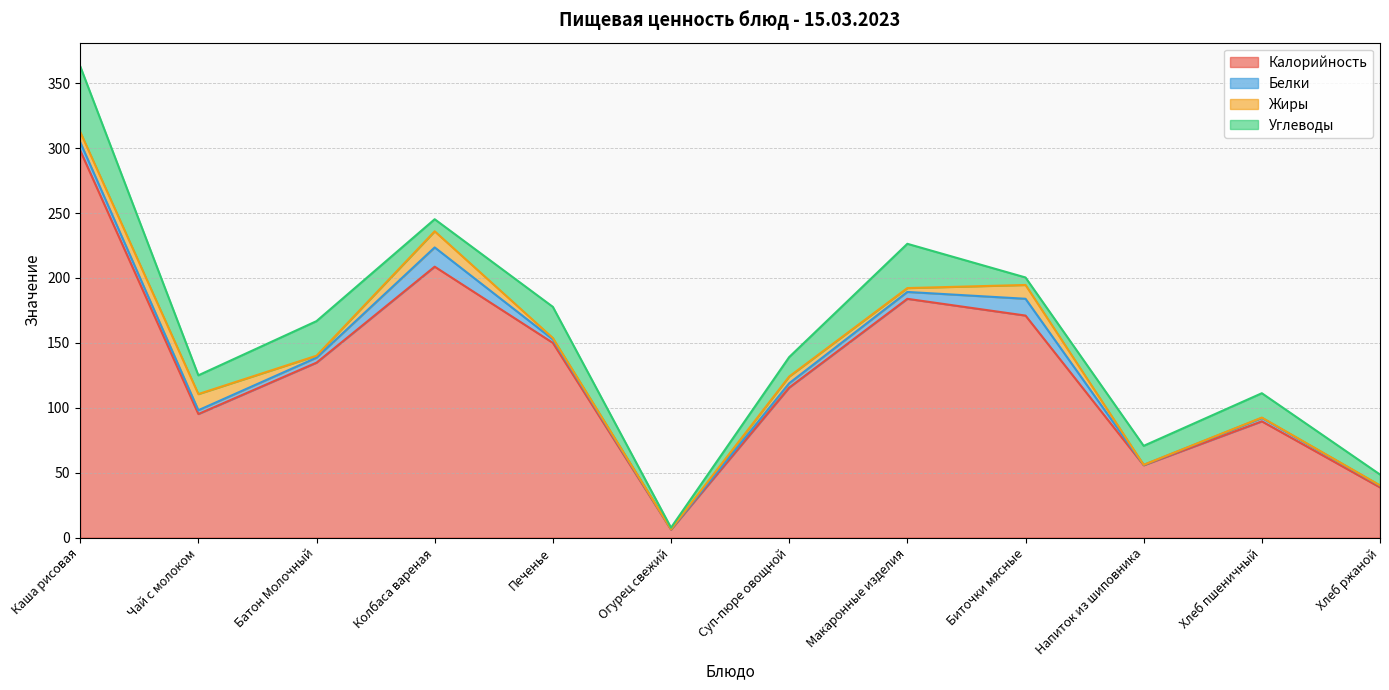

True or false: Калорийность and Жиры intersect in this chart.

False